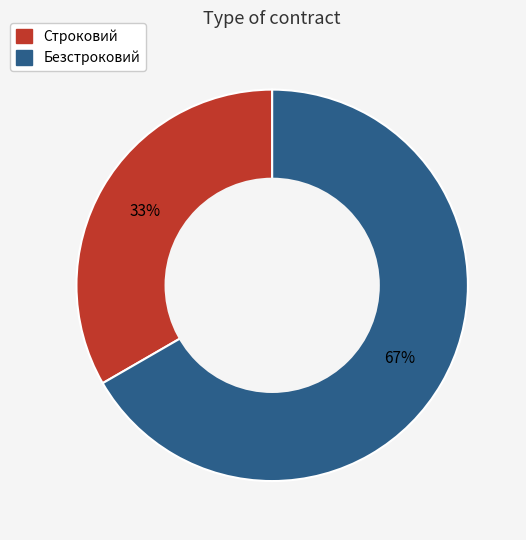

To the nearest percent, what is the average slice percentage?

50%